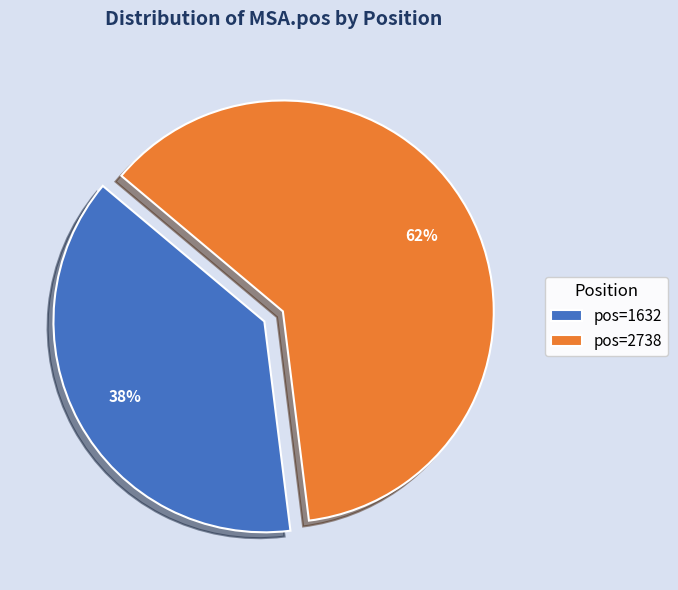

Which category has the biggest portion of the pie?

pos=2738